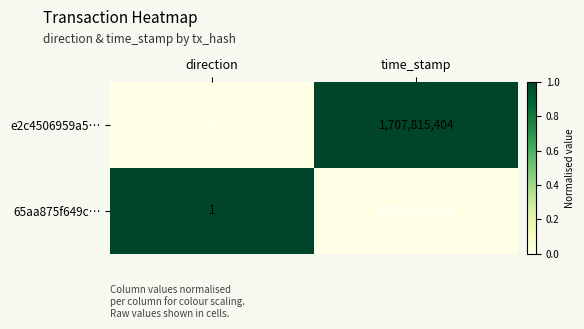

Which series has the widest spread of values?

e2c4506959a5…